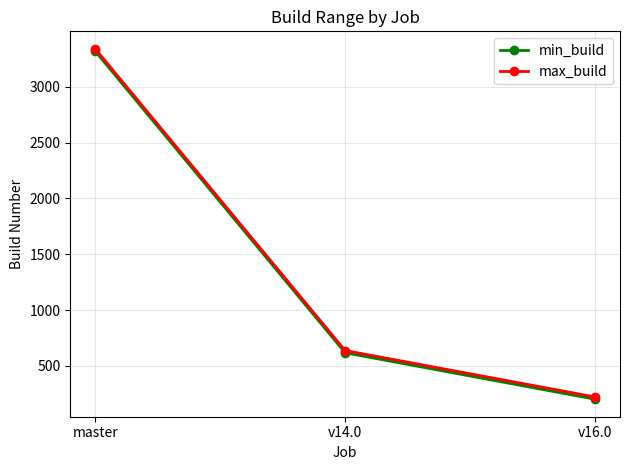

Is the value of min_build at master greater than the value of max_build at v16.0?

Yes